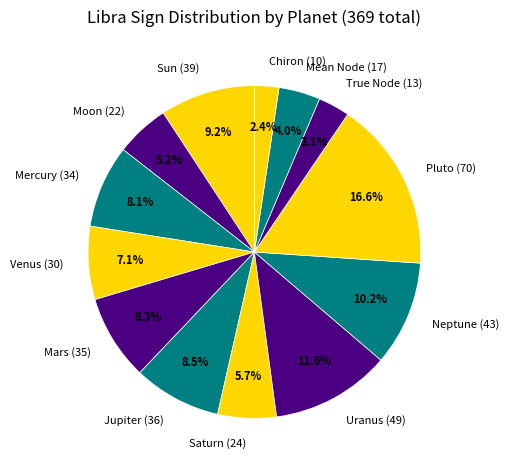

How many segments does this pie chart have?

13